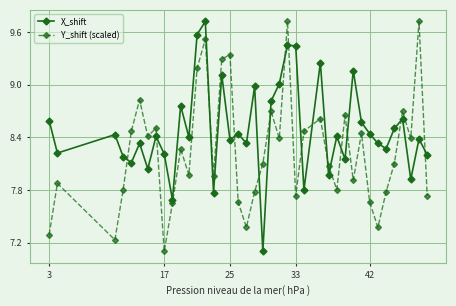

Count the number of categories in the chart.

40